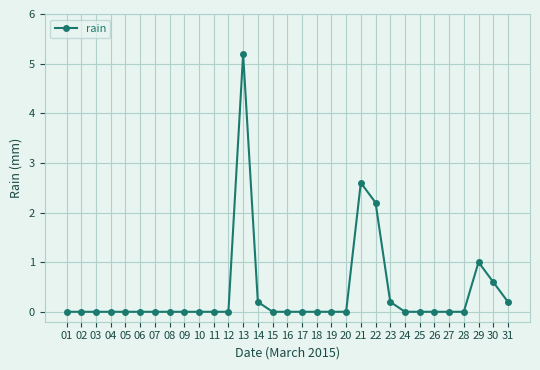

What is the change in value from 21 to 30?

-2.0